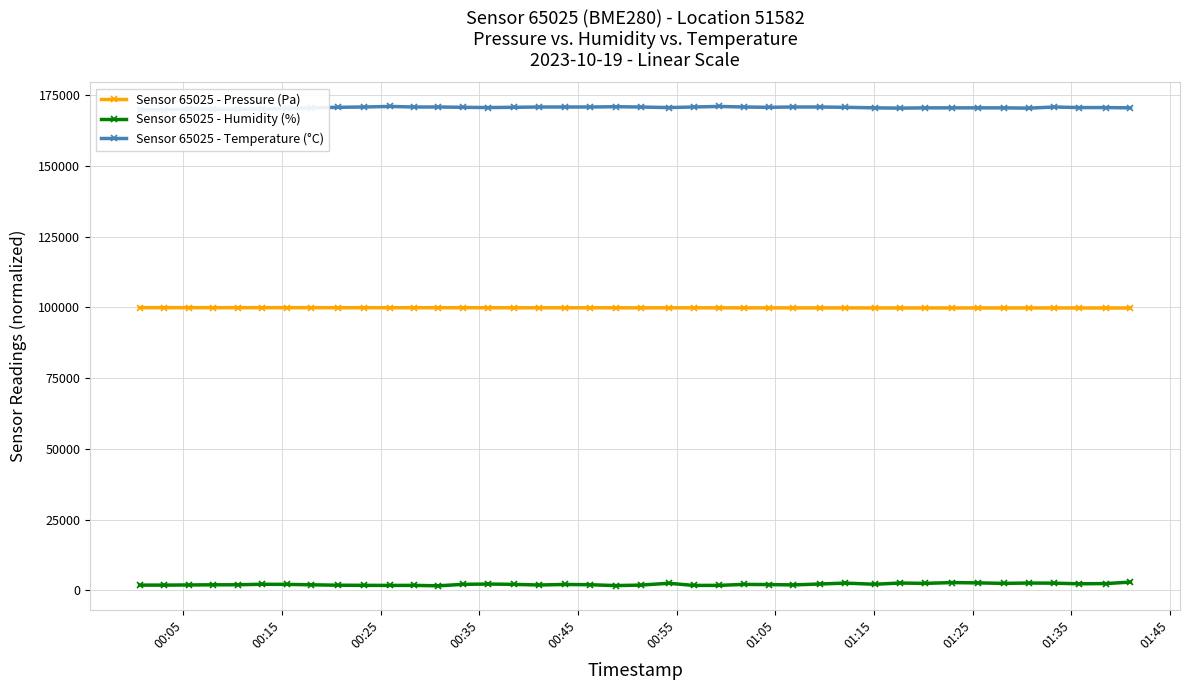

True or false: Sensor 65025 - Humidity (%) and Sensor 65025 - Pressure (Pa) intersect in this chart.

False